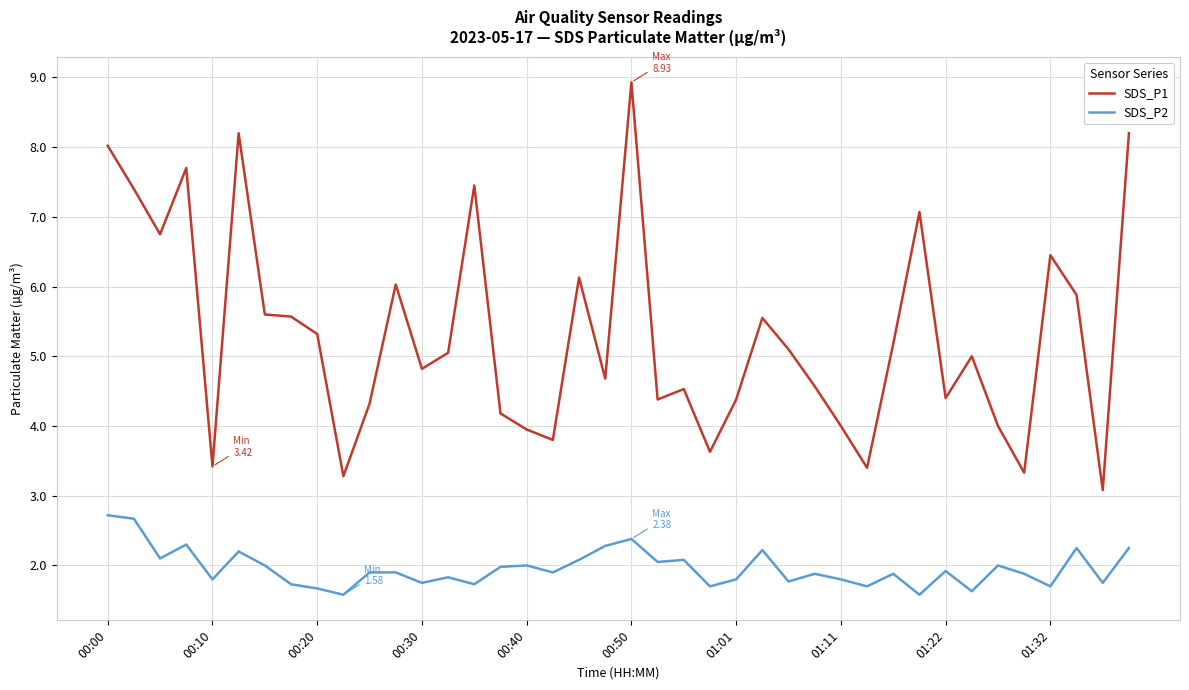

True or false: SDS_P1 and SDS_P2 cross at least once.

False